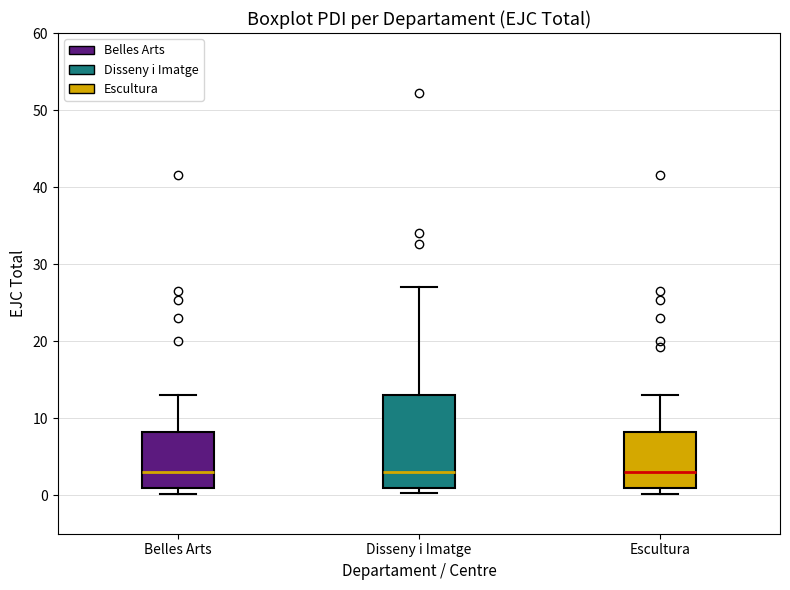

Which box is the tallest, from its lower edge to its upper edge?

Disseny i Imatge